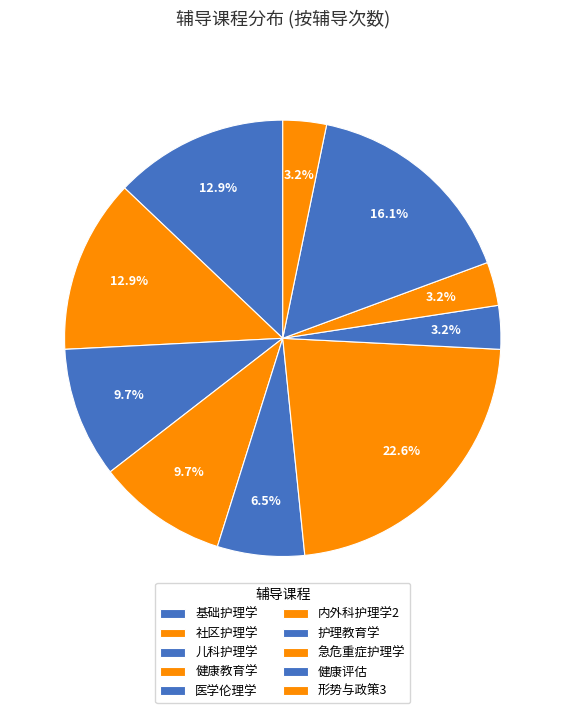

Count the number of slices in the pie.

10